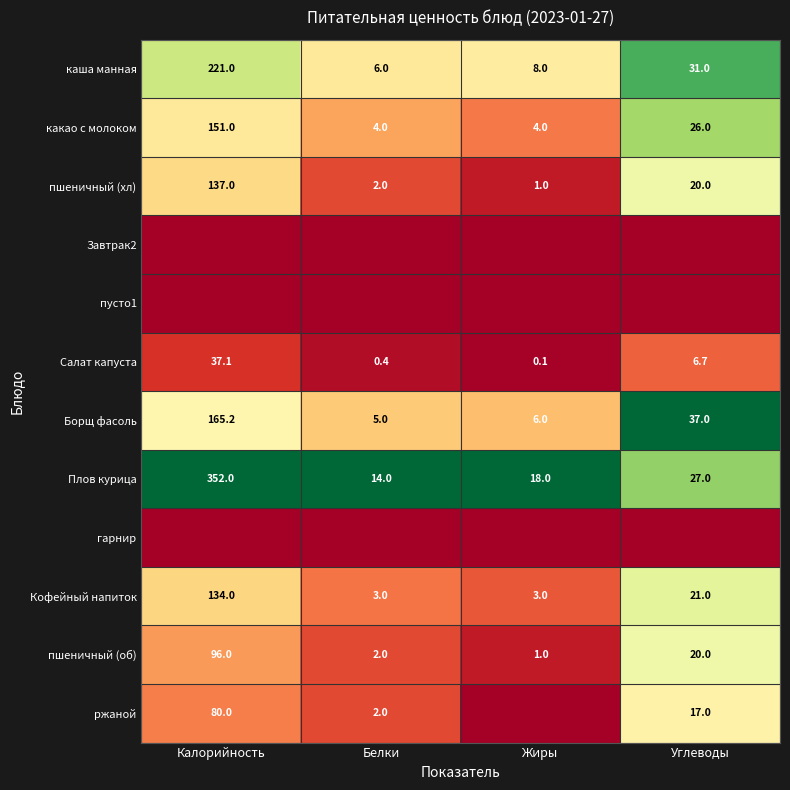

What is the sum of all каша манная values?

266.0